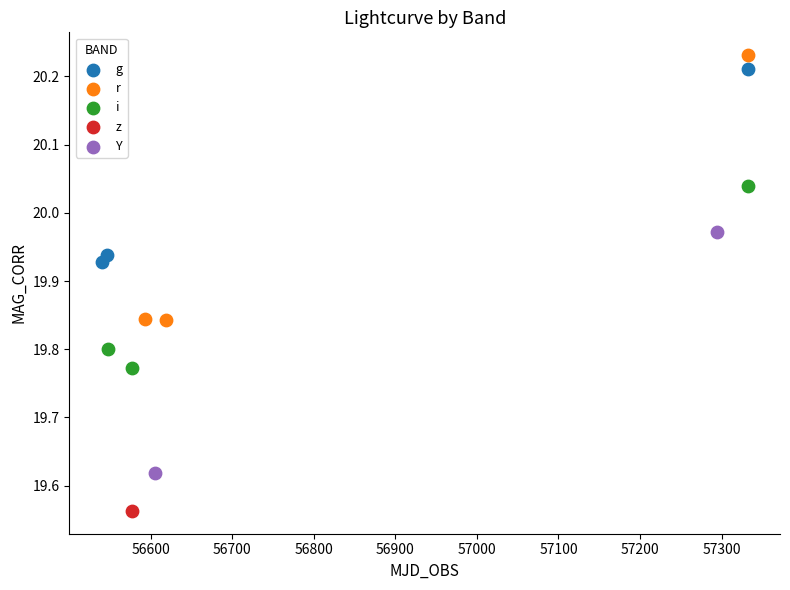

What are all the series names shown in the legend?

g, r, i, z, Y